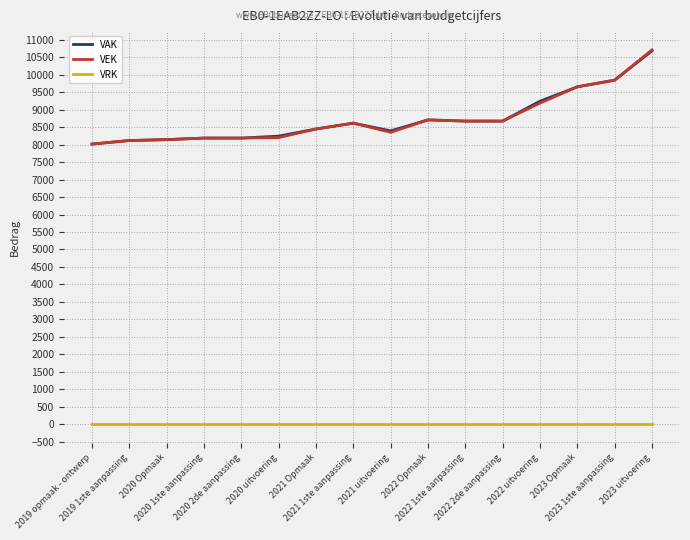

Which series has the widest spread of values?

VEK